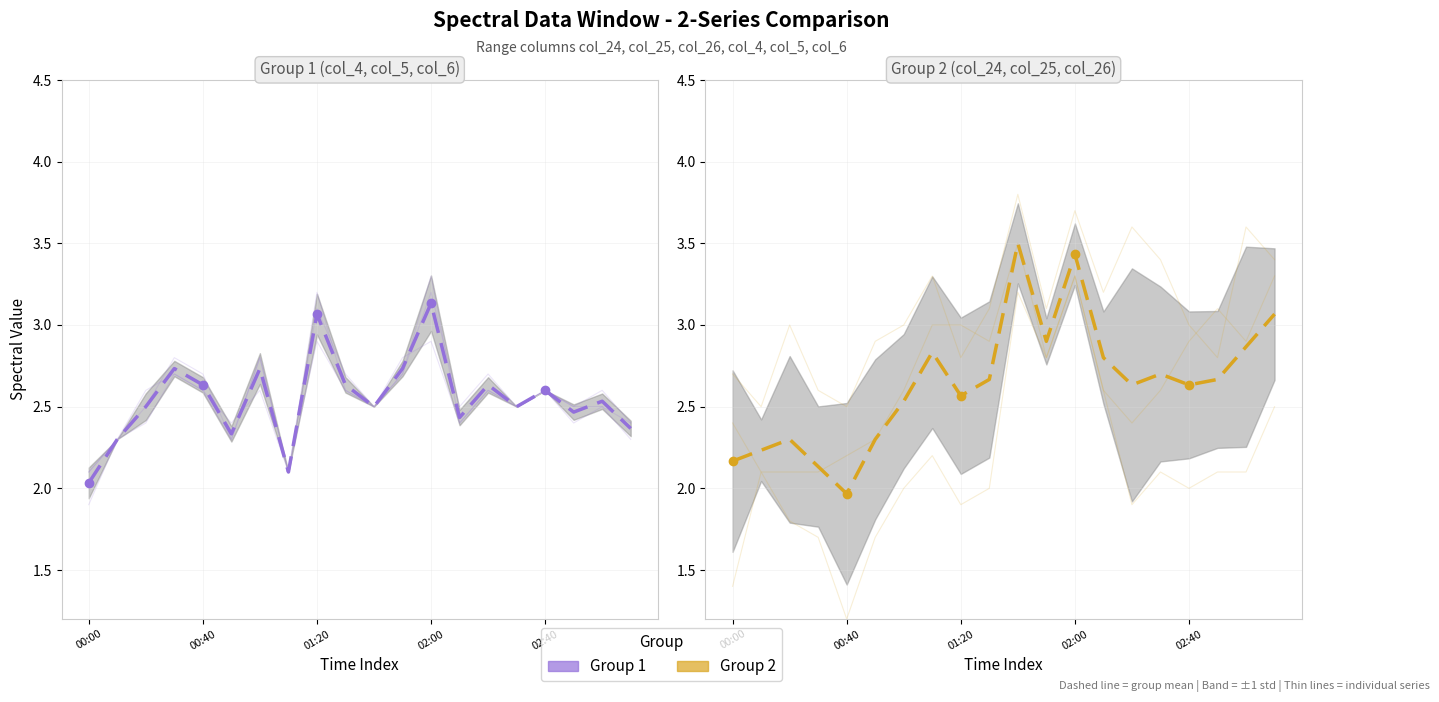

What is the label of the 5th point from the right?

15